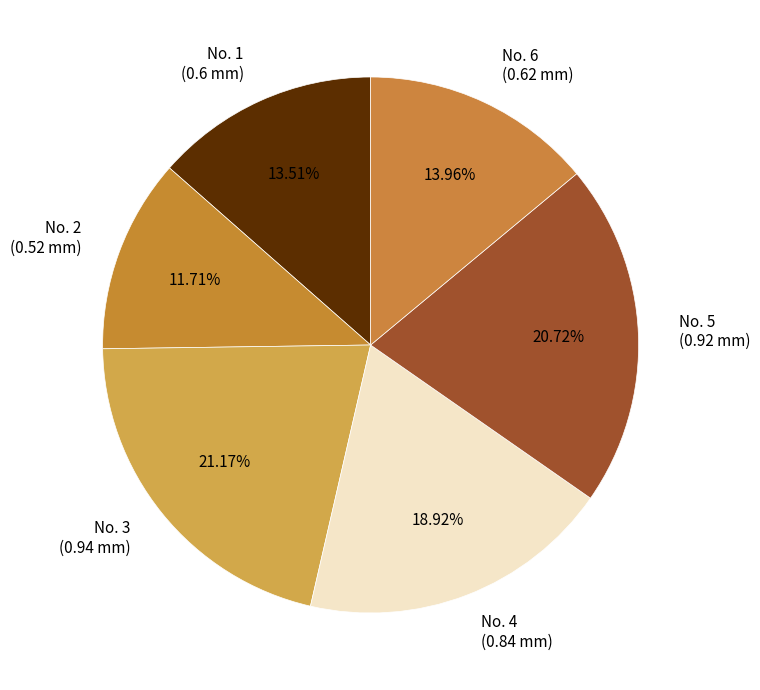

Is the sum of No. 2 (0.52 mm) and No. 4 (0.84 mm) greater than half?

No